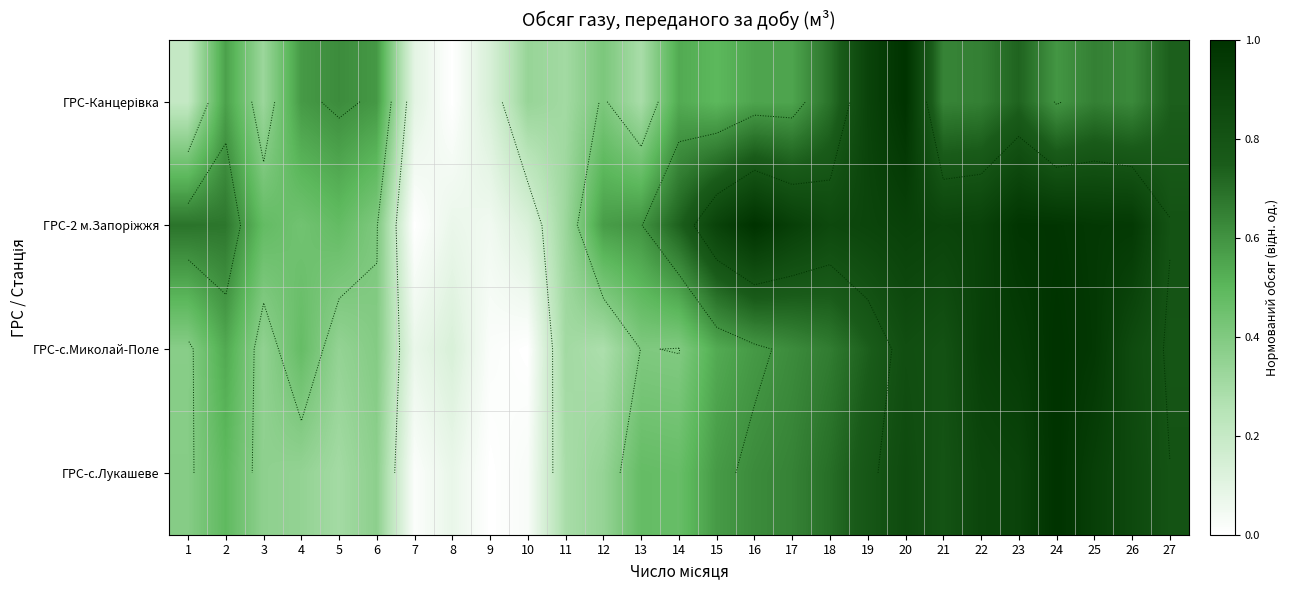

At which category is the sum across all series the highest?

20